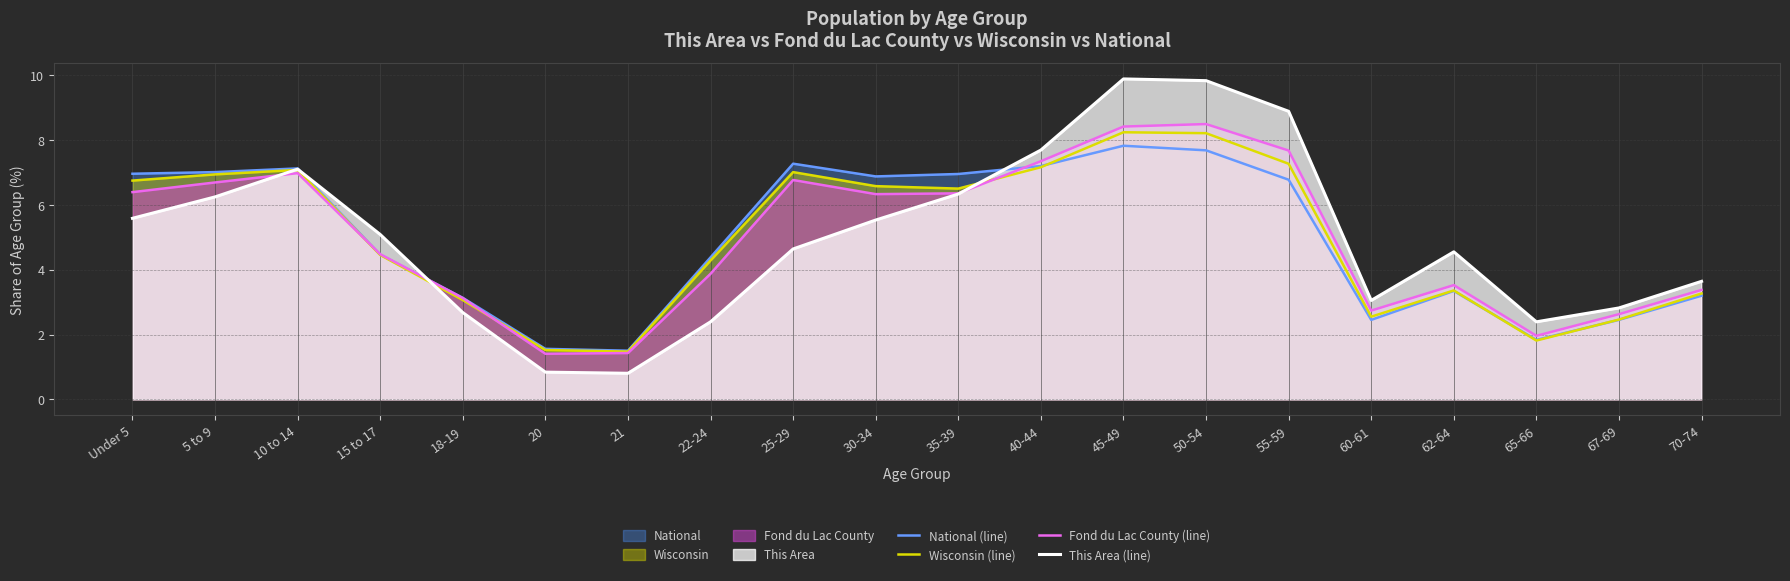

Which has a higher value, 40-44 or 67-69?

40-44